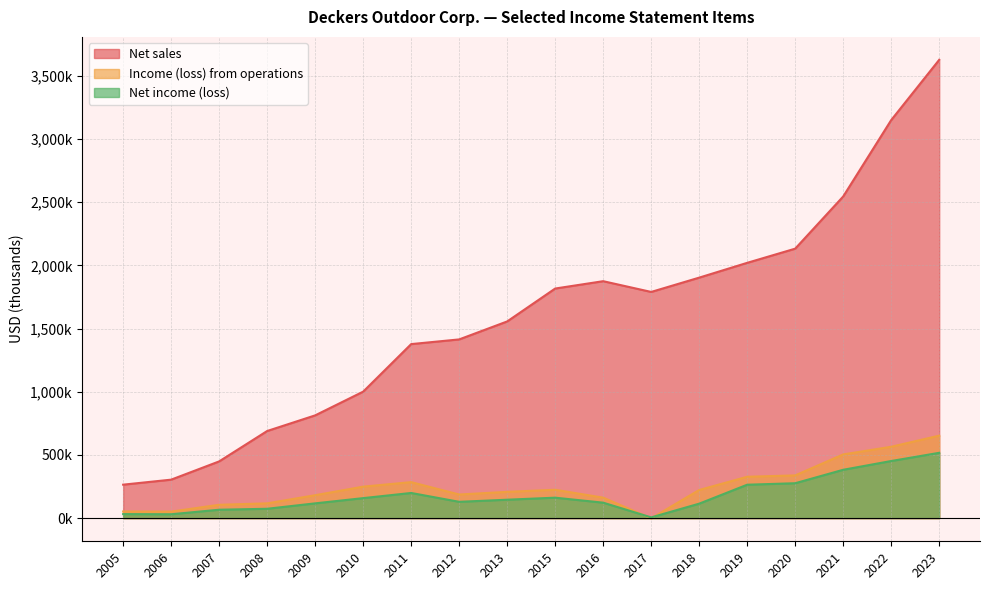

The value of Income (loss) from operations at 2012 is 55061. True or false?

False